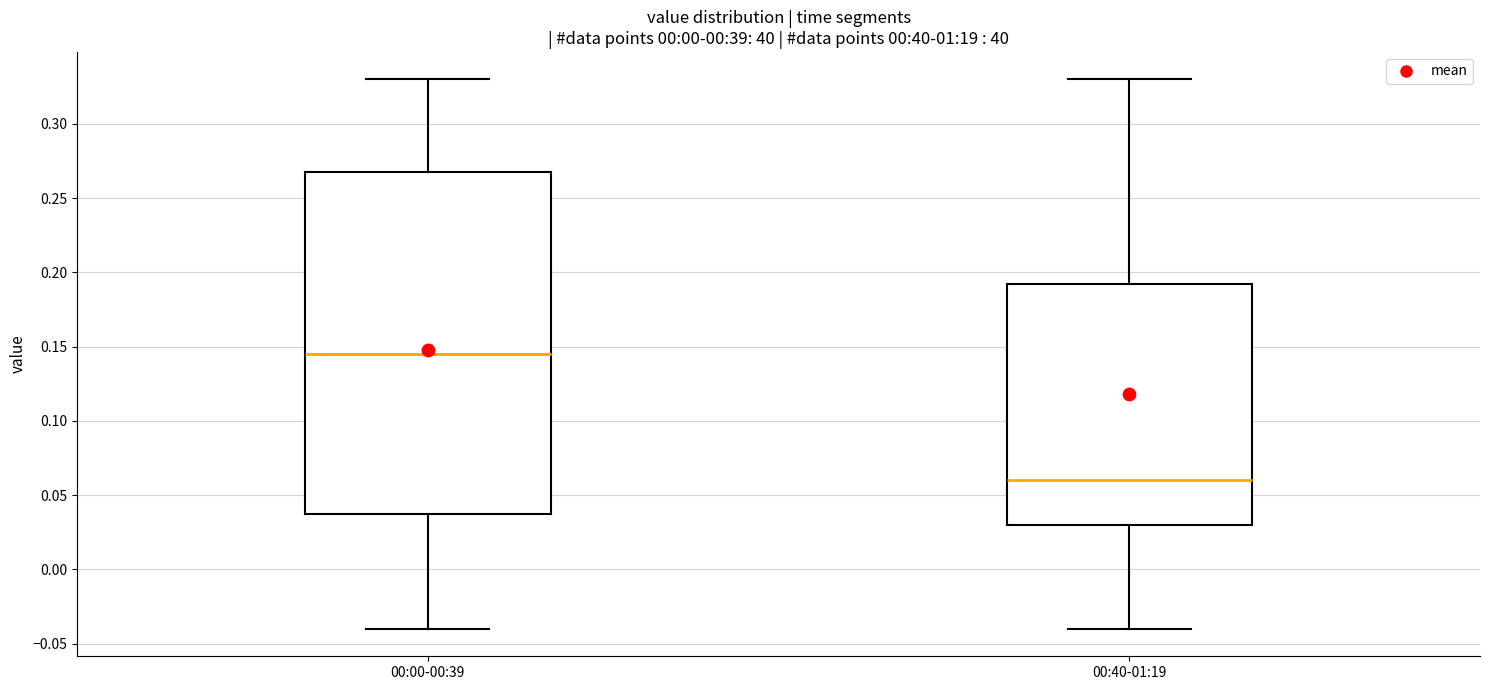

Which box's median line is the highest?

00:00-00:39